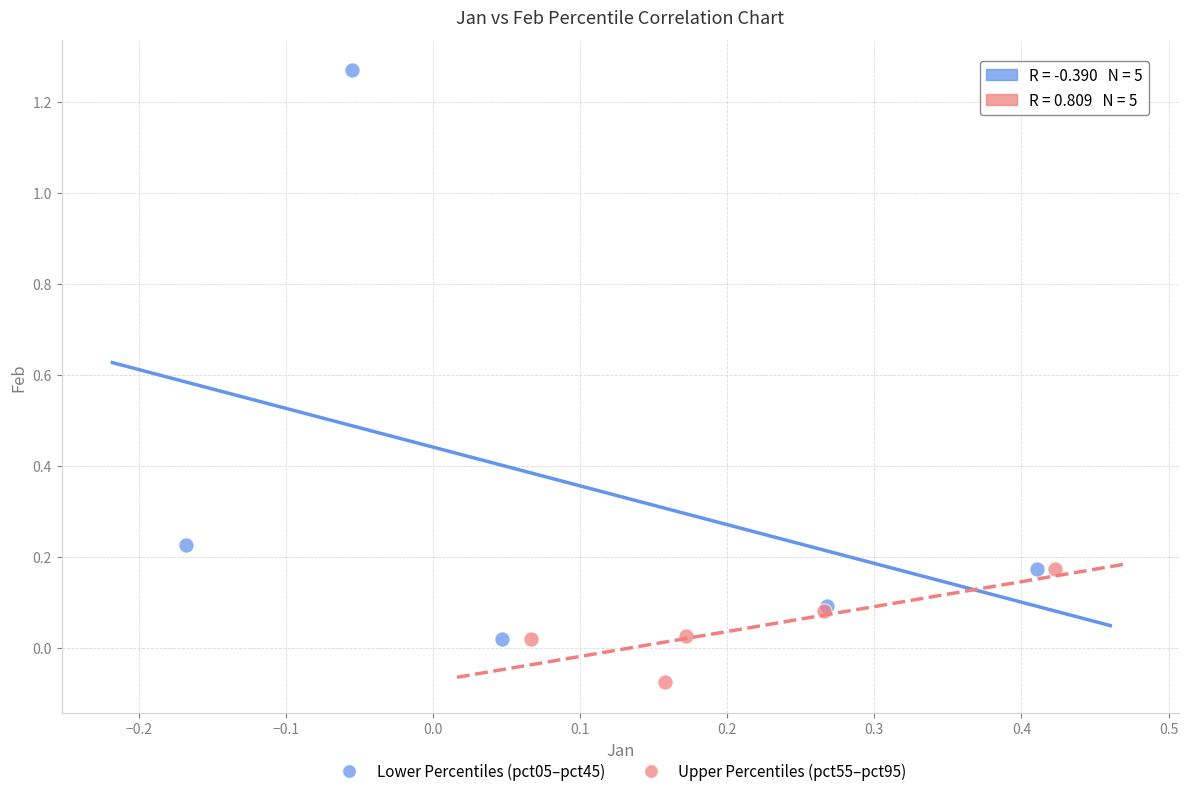

Which series has the largest Y range (max minus min)?

Lower Percentiles (pct05–pct45)